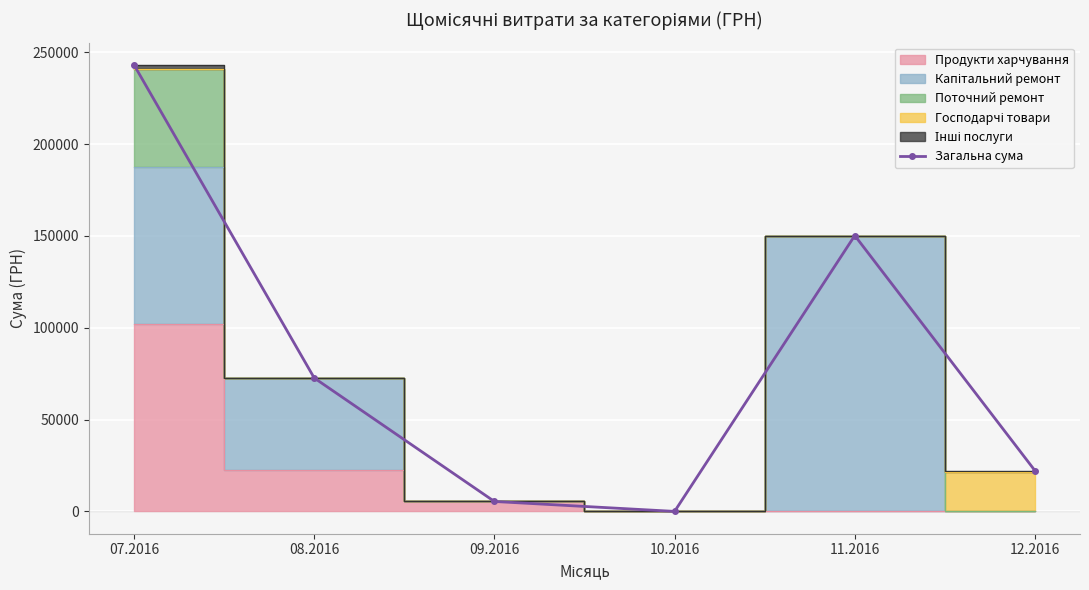

What position from the left is 07.2016?

1